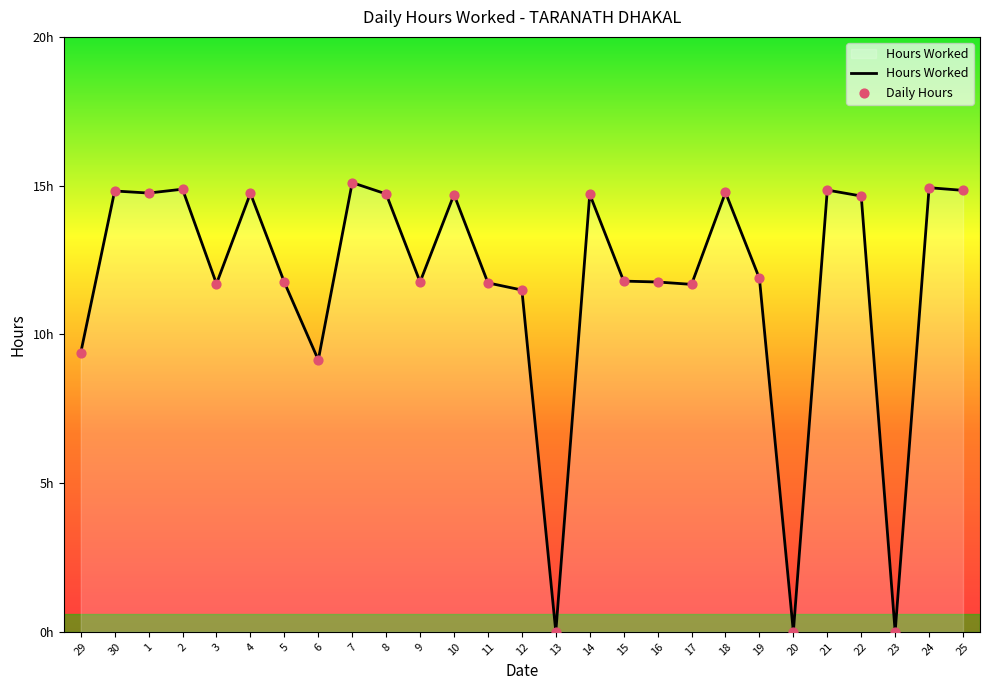

Between 23 and 8, which is larger?

8